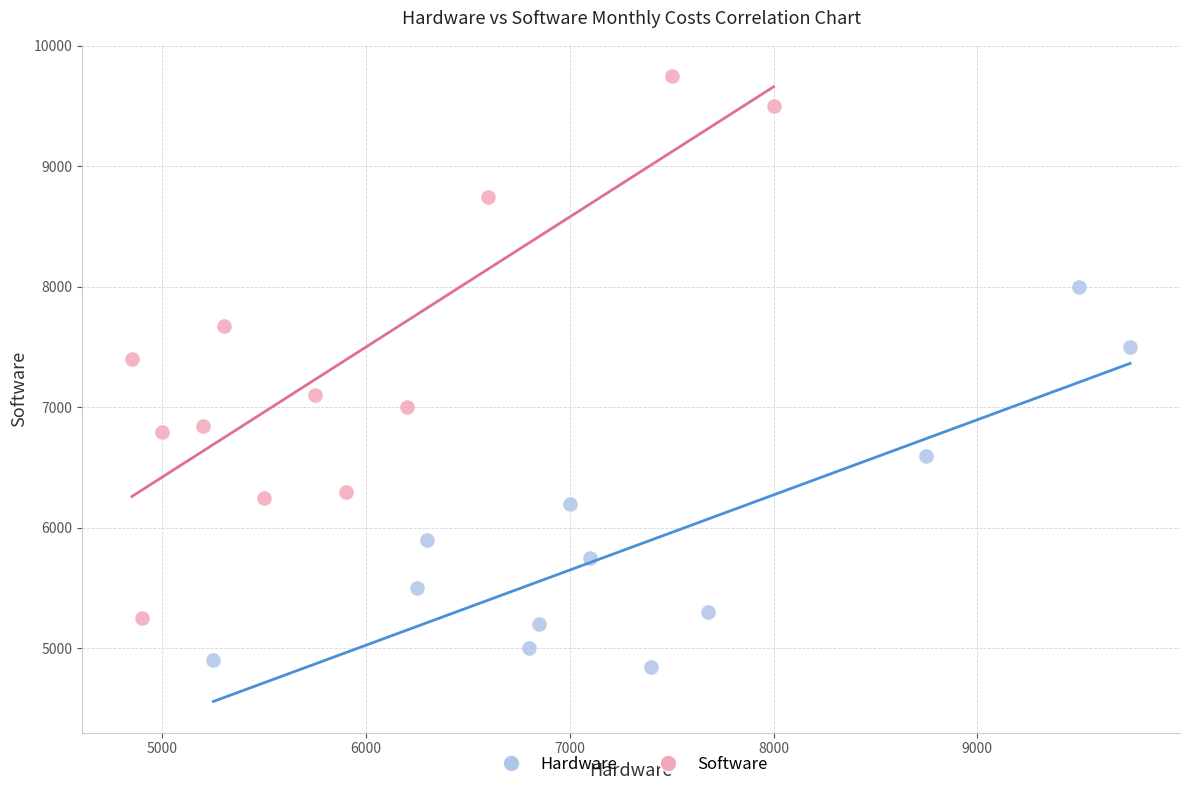

Which series reaches the minimum Y coordinate?

Hardware